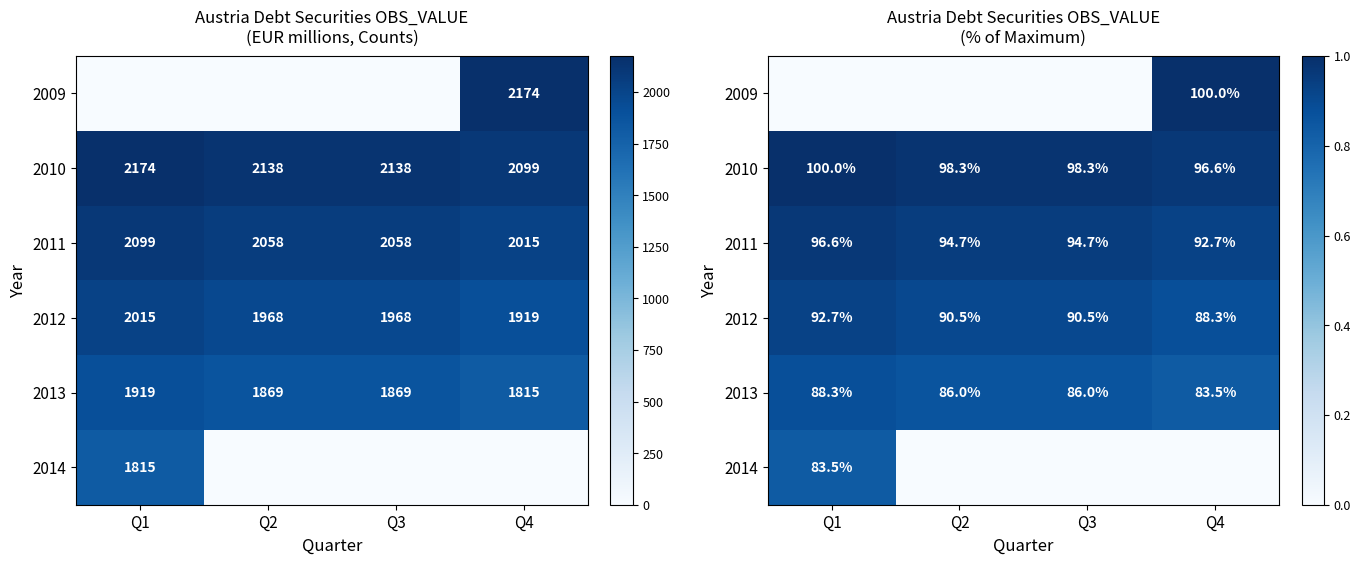

How many 2009 values are between 0 and 1?

4